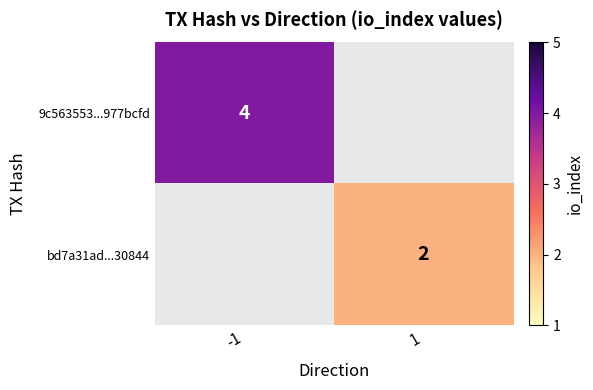

Is it true that bd7a31ad...30844 equals 2 at 1?

True